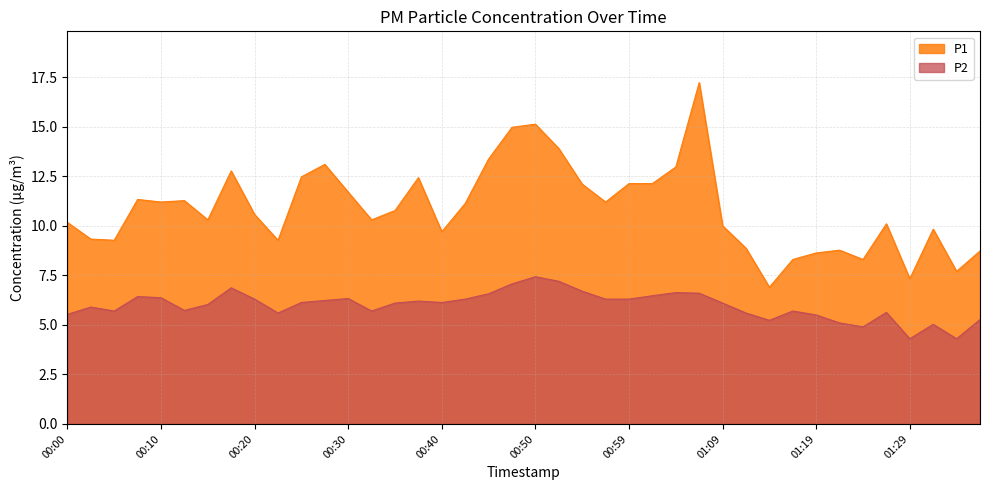

What is the approximate value of P2 at 00:05?

5.7